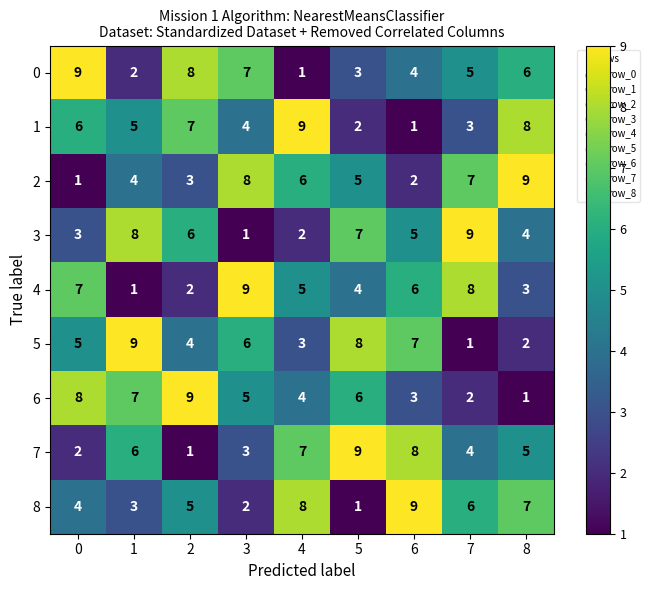

Is the value of 6 at 6 greater than the value of 1 at 4?

No